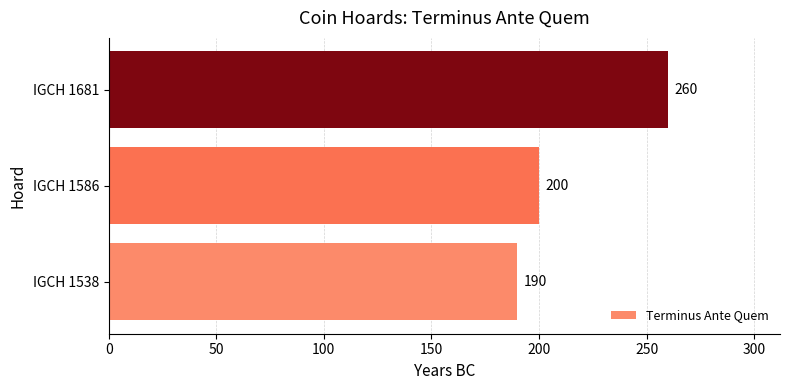

What is the change in value from IGCH 1538 to IGCH 1586?

+10